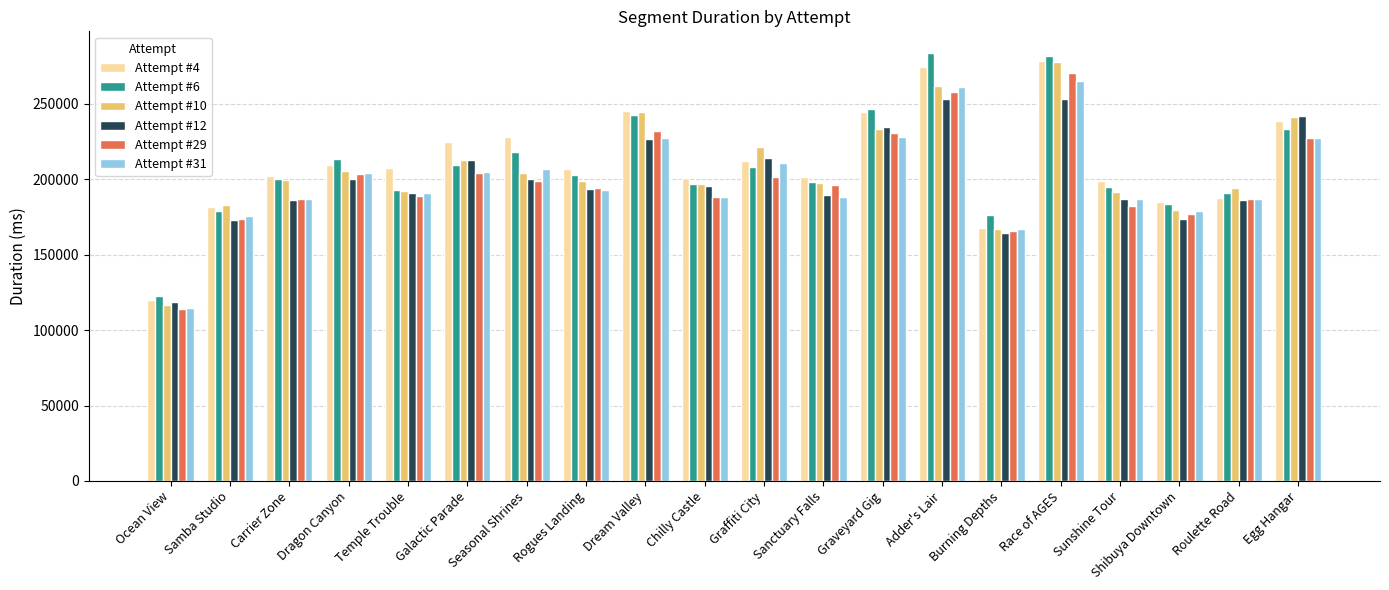

What is the total value across all series at Burning Depths?

1008854